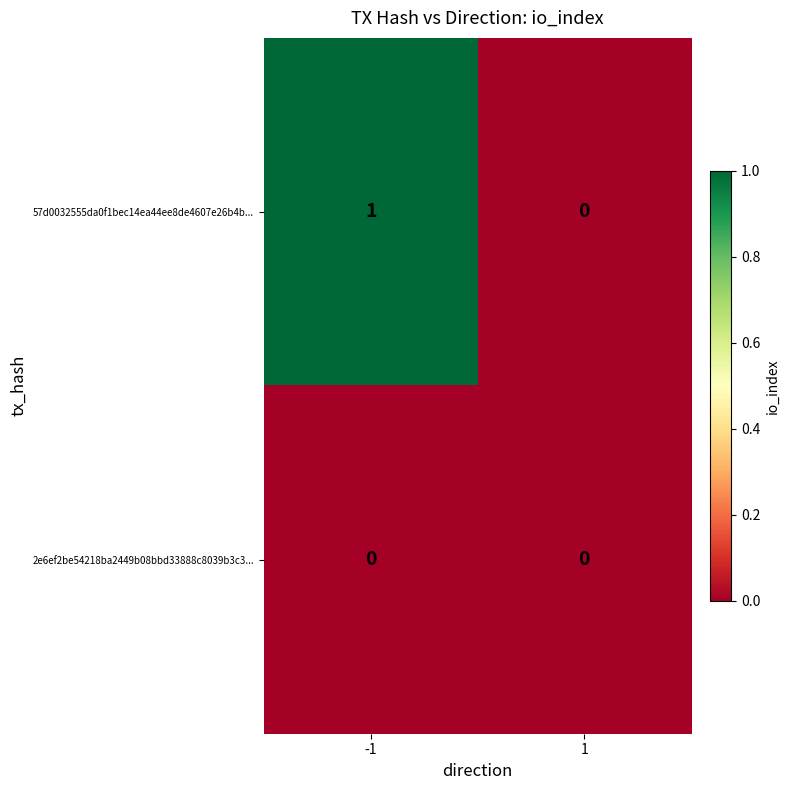

Reading left to right, extract all data points from this chart.

57d0032555da0f1bec14ea44ee8de4607e26b4b...: -1=1	1=0
2e6ef2be54218ba2449b08bbd33888c8039b3c3...: -1=0	1=0